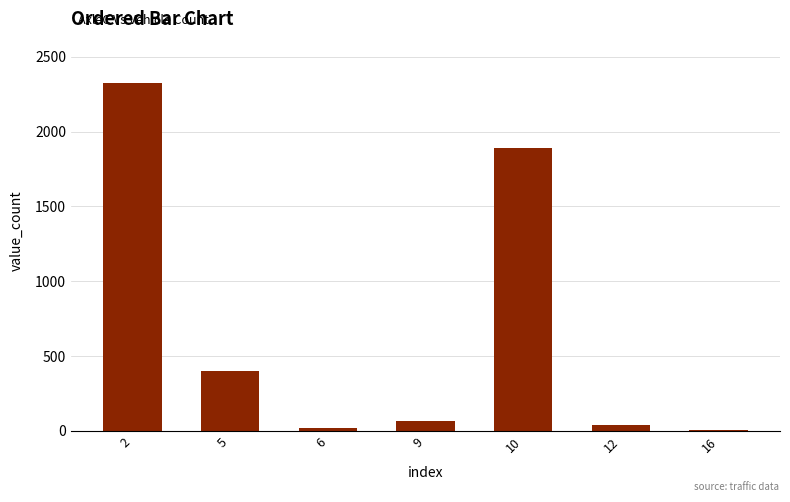

Are the bars horizontal?

No